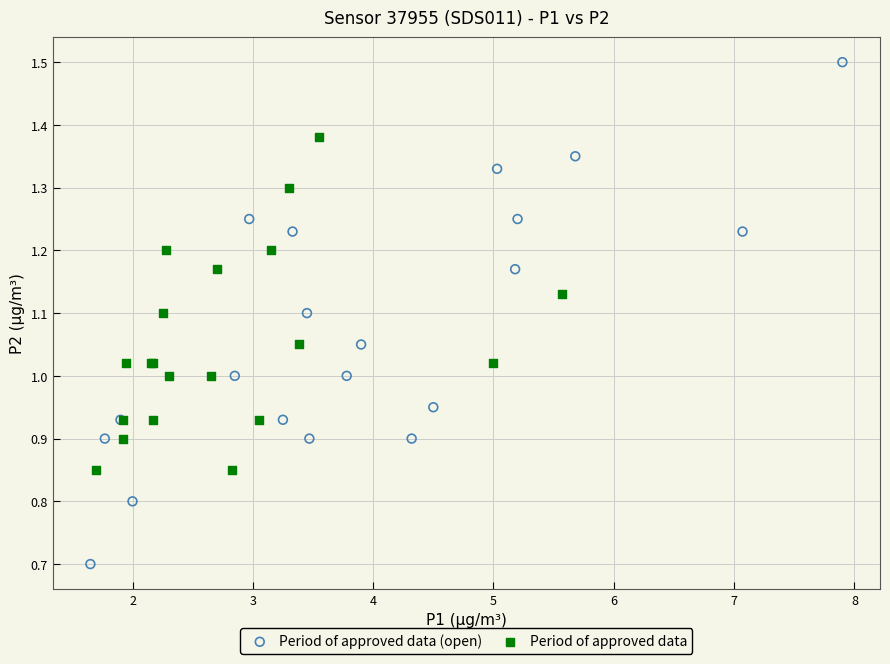

Which series contains the lowest Y value?

Period of approved data (open)